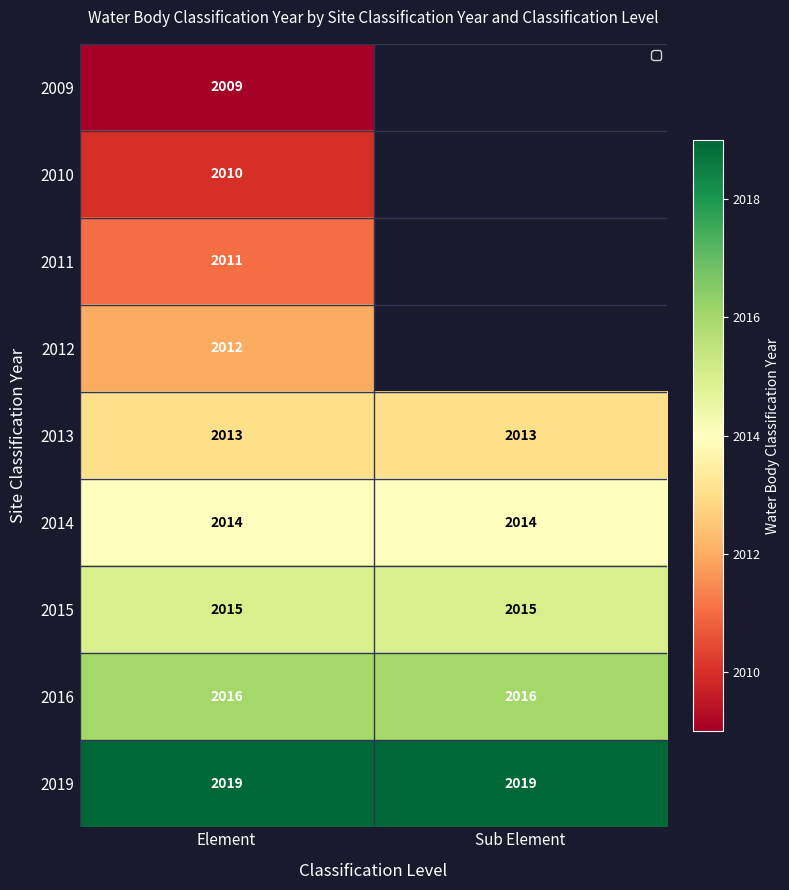

What is the sum of the 2015 values at Element and Sub Element?

4030